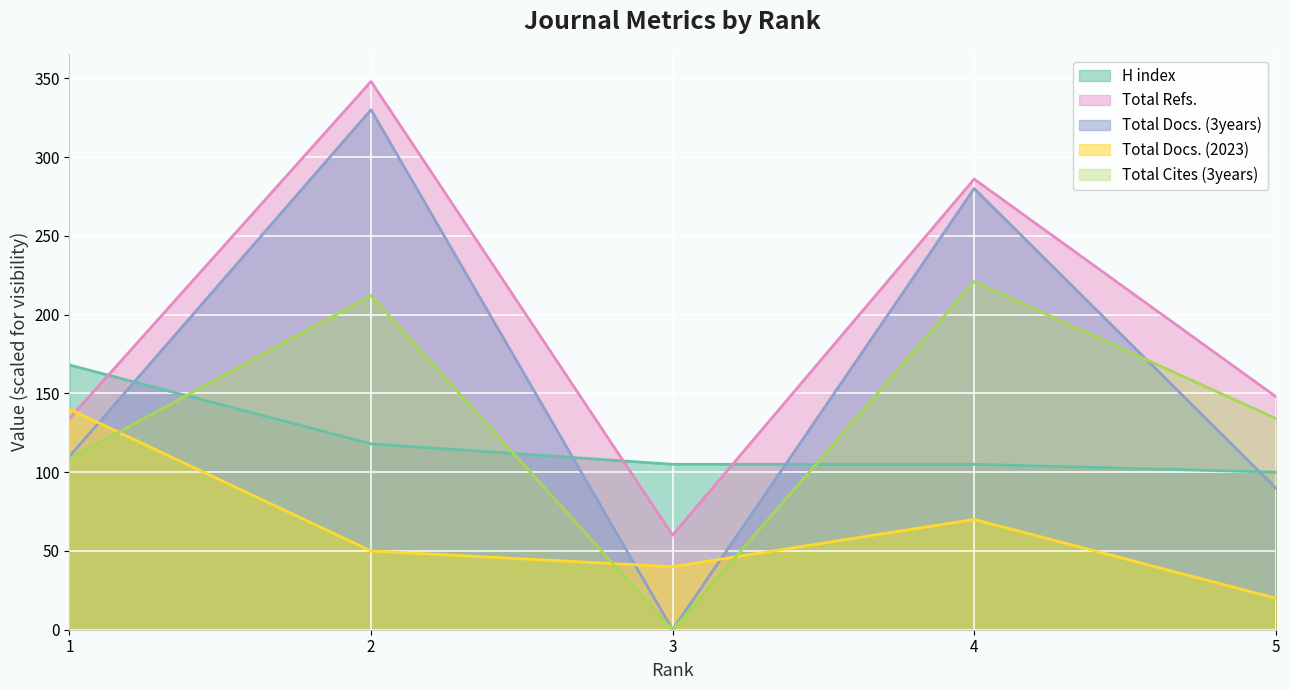

What is the greatest value displayed?

348.0